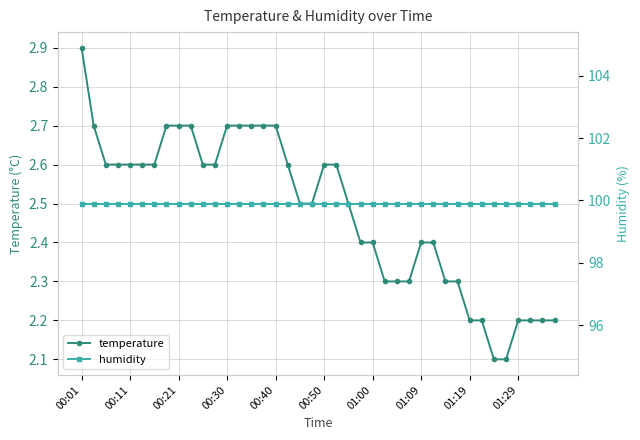

What is the difference between the maximum and minimum values in the temperature series?

0.8